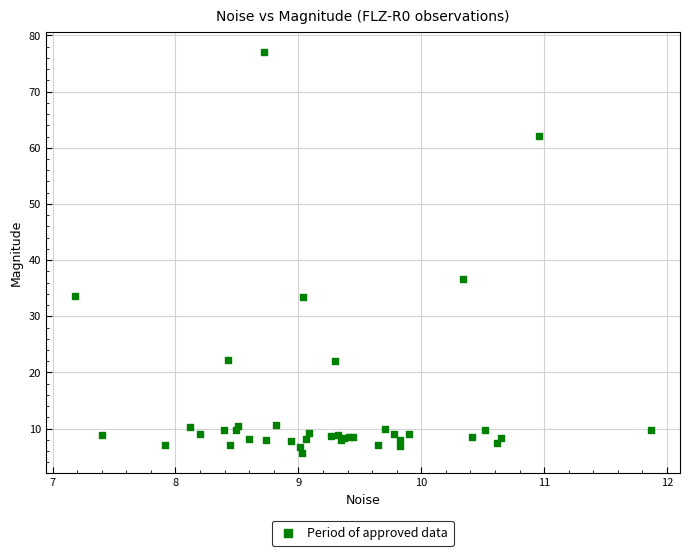

What Y value in the scatter plot is closest to 41?

36.6